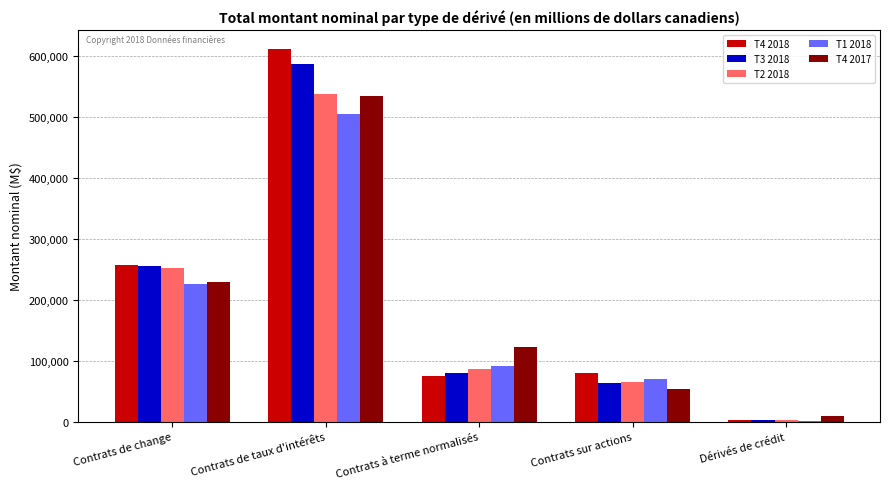

Which series has the widest spread of values?

T4 2018